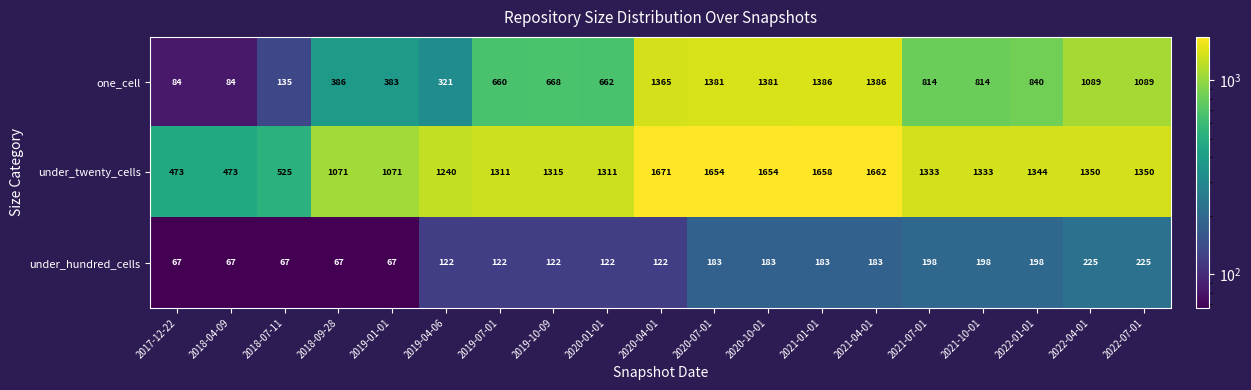

Where is one_cell nearest to the value 735?

2019-10-09